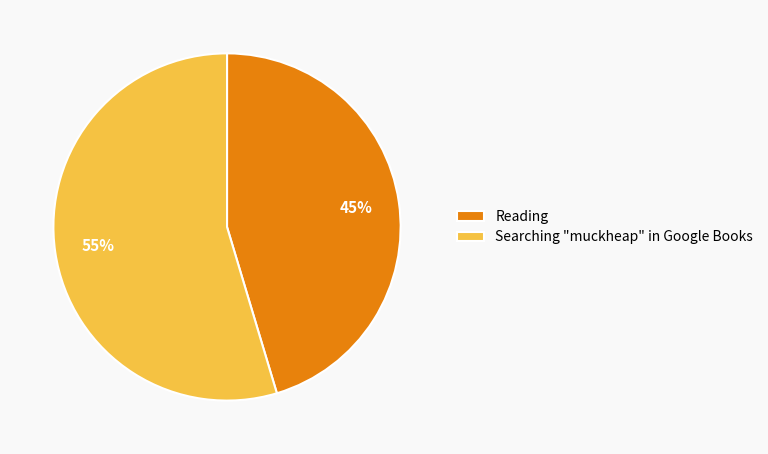

To the nearest percent, what is the combined percentage of Searching "muckheap" in Google Books and Reading?

100%